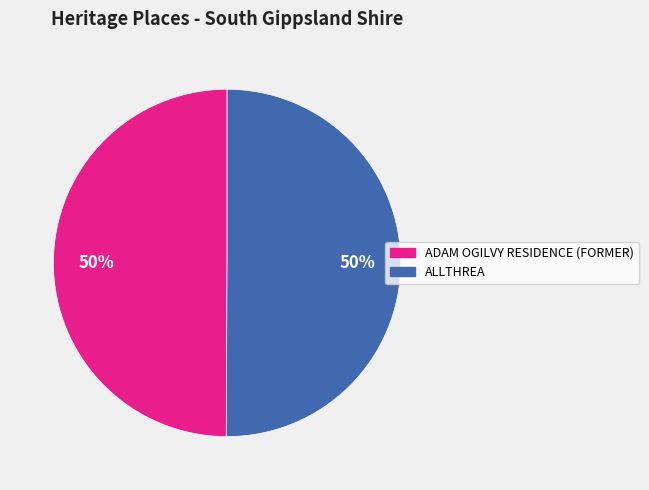

To the nearest percent, what portion does ADAM OGILVY RESIDENCE (FORMER) represent?

50%